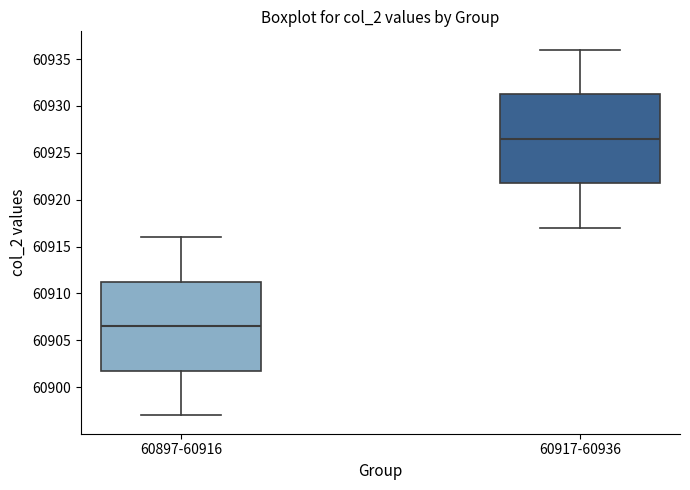

Reading left to right, transcribe this box plot: for each box, give where its median line is, the range the box spans, and where its two whiskers end, as read against the y-axis. The values are not printed on the chart, so give them approximately, as read against the axis.

60897-60916: median 60906.5, box 60902.0 to 60911.5, whiskers 60897.0 to 60916.0
60917-60936: median 60926.5, box 60922.0 to 60931.5, whiskers 60917.0 to 60936.0